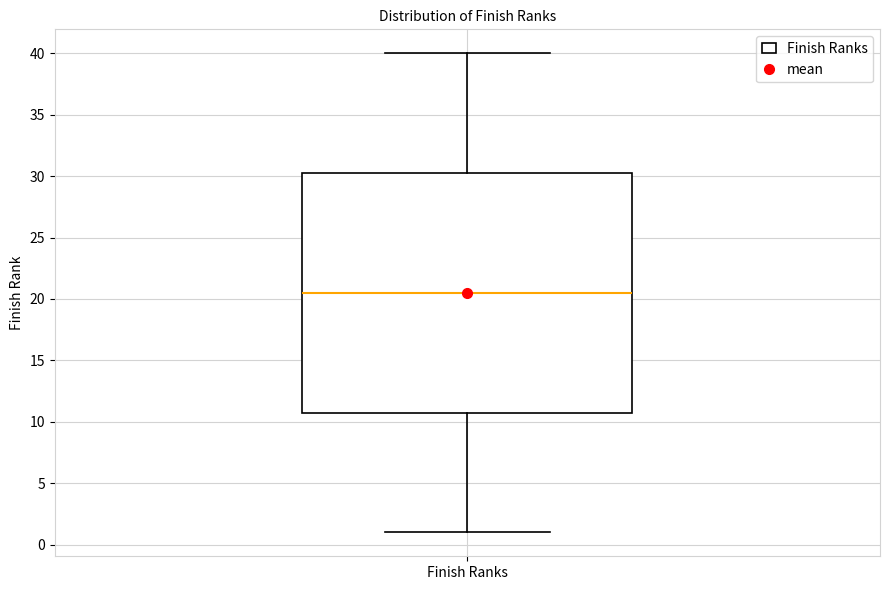

Where is the upper edge of the box for Finish Ranks on the y-axis? The values are not printed on the chart, so give them approximately, as read against the axis.

30.5